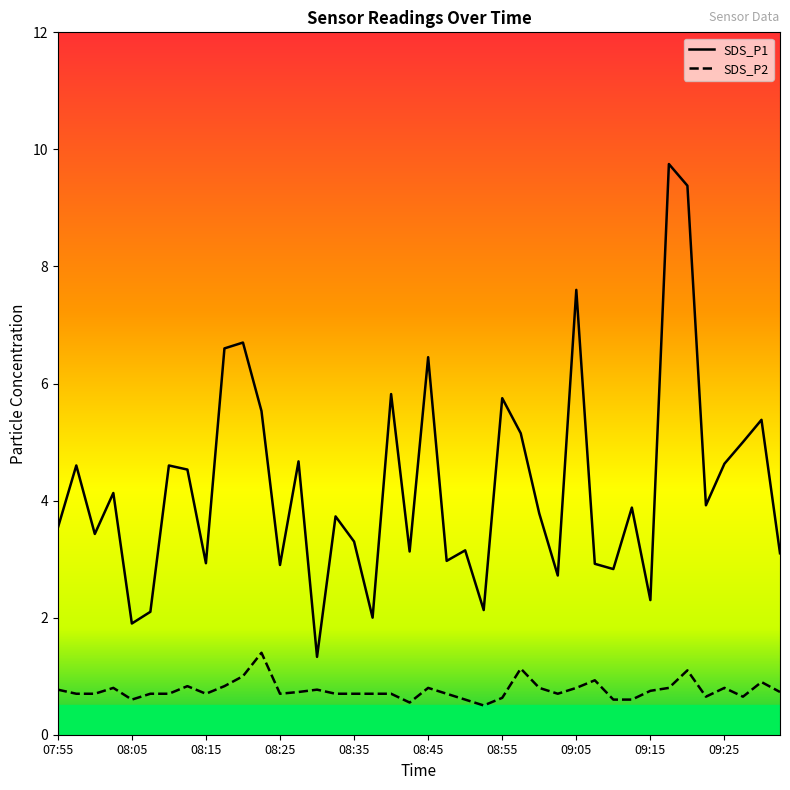

At which category does SDS_P2 reach its first local peak?

08:03